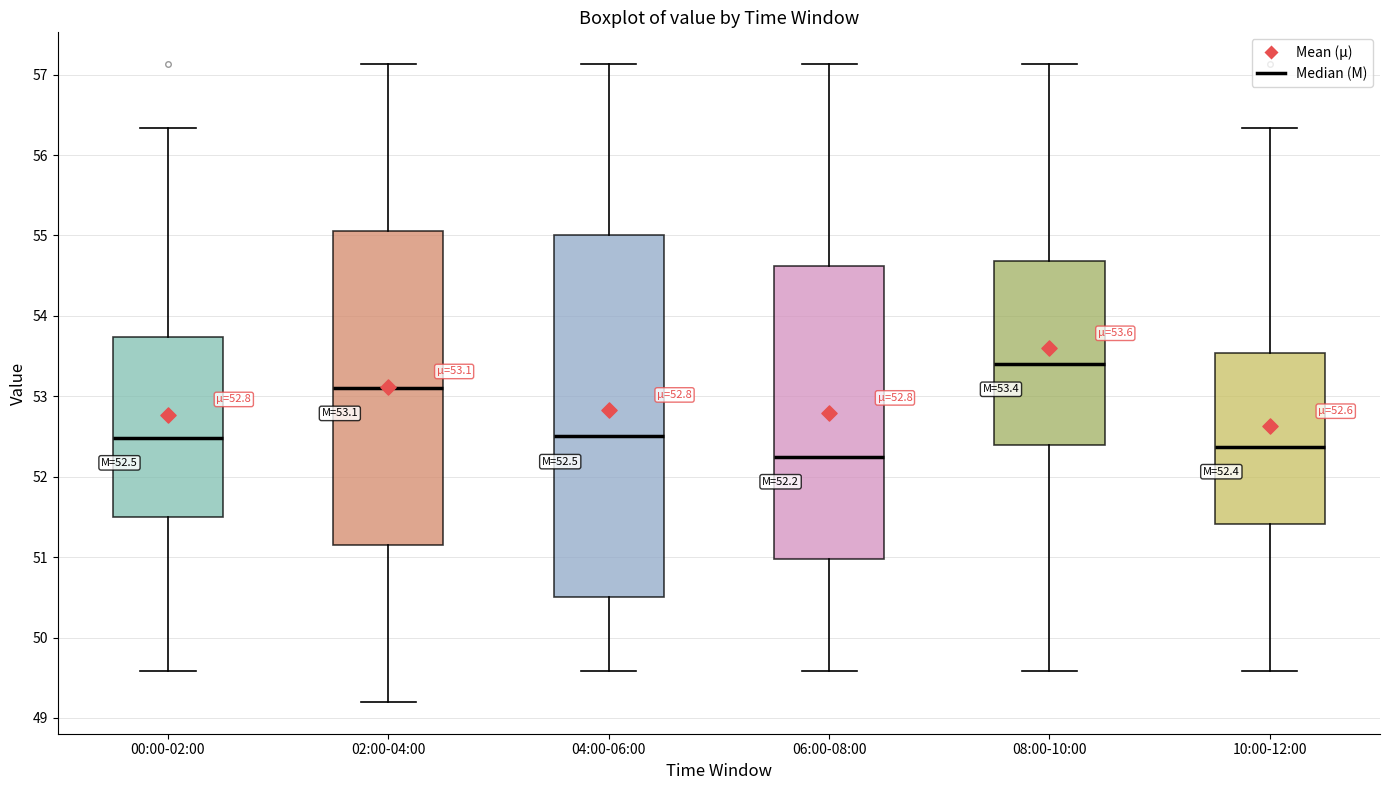

Which box has the highest median line?

08:00-10:00